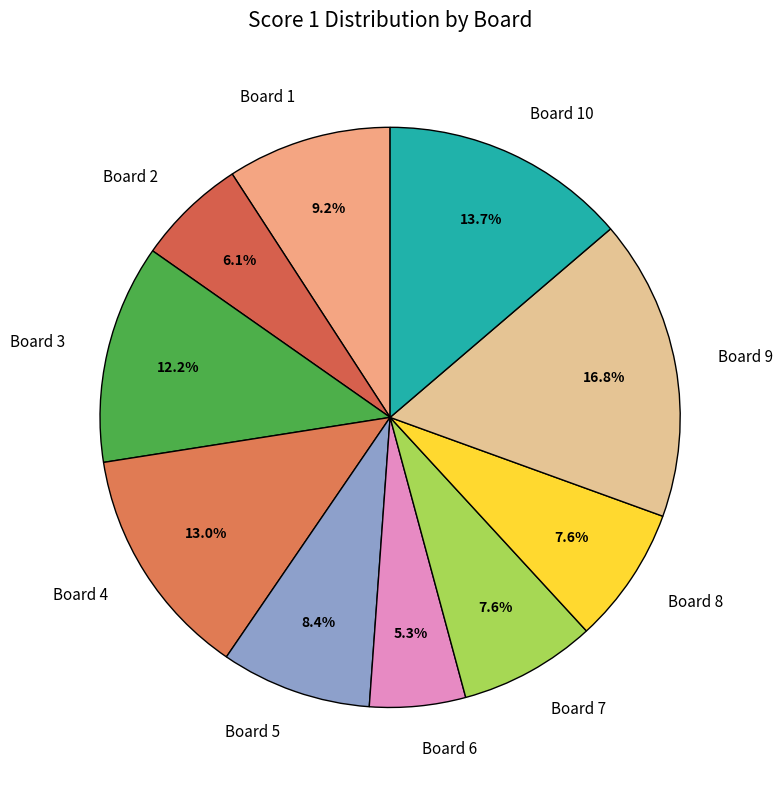

Does Board 8 represent more than half of the total?

No